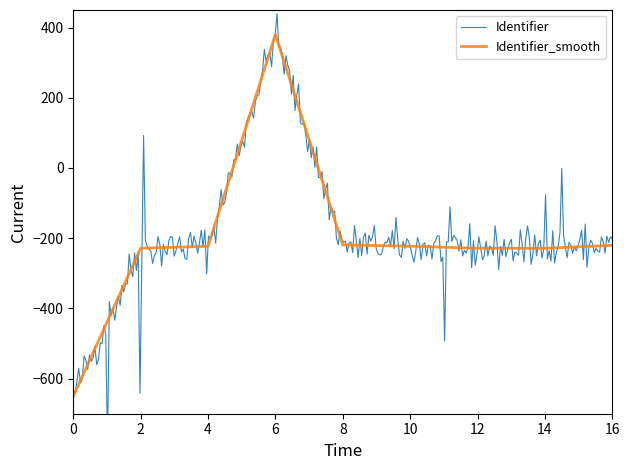

What is the lowest value of the Identifier_smooth series?

-650.0